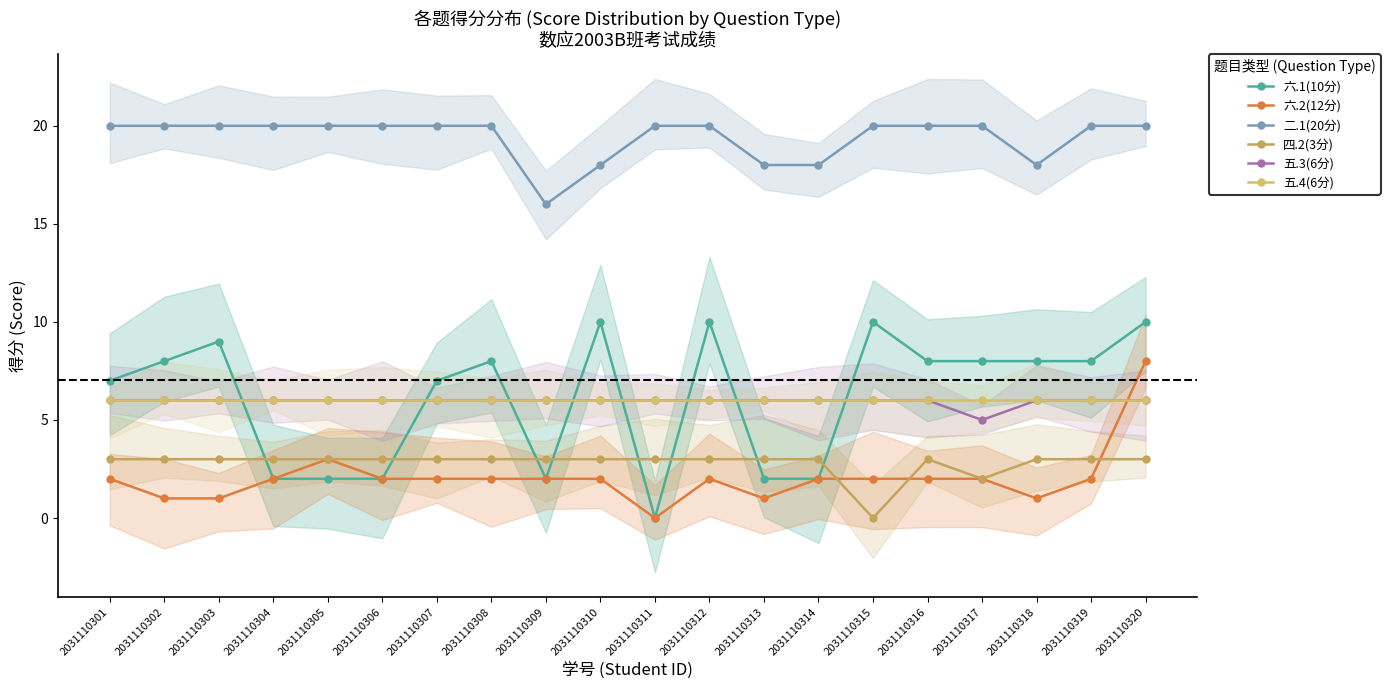

The value of 二.1(20分) at 2031110306 is 20. True or false?

True